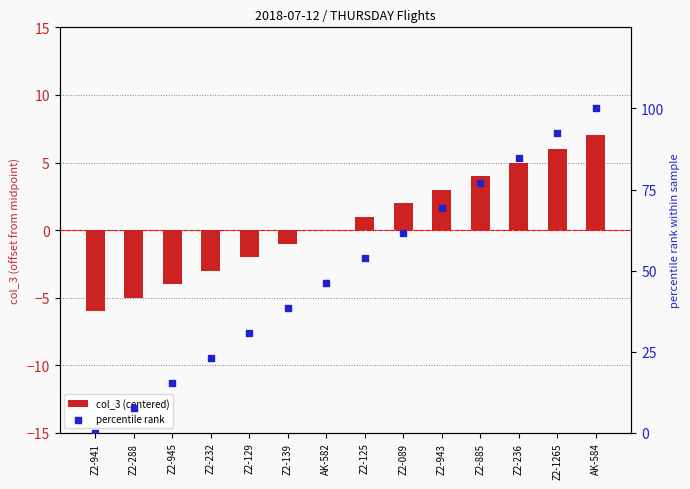

At how many categories does at least one series exceed 85?

2